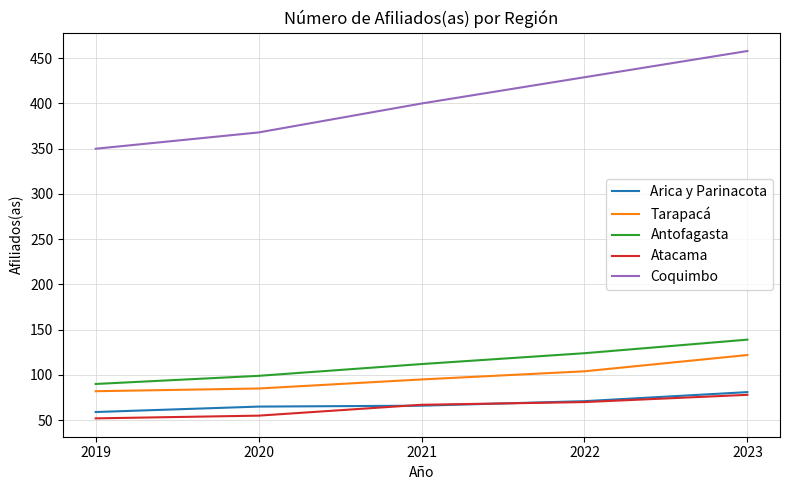

What is the total value across all series at 2021?

740